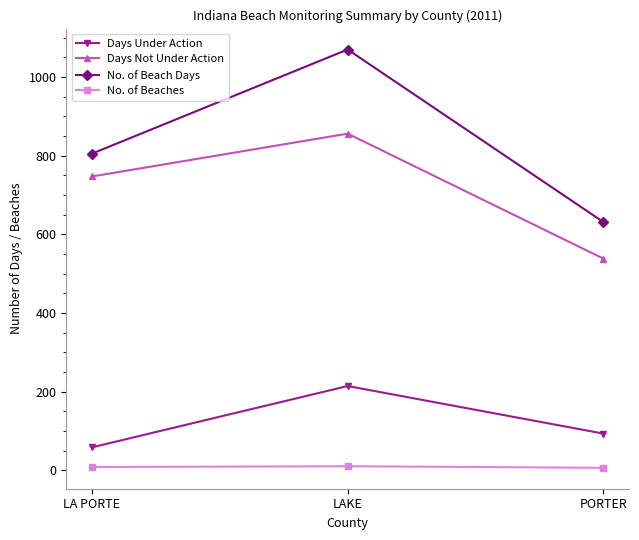

What is the sum of the No. of Beach Days values at PORTER and LA PORTE?

1436